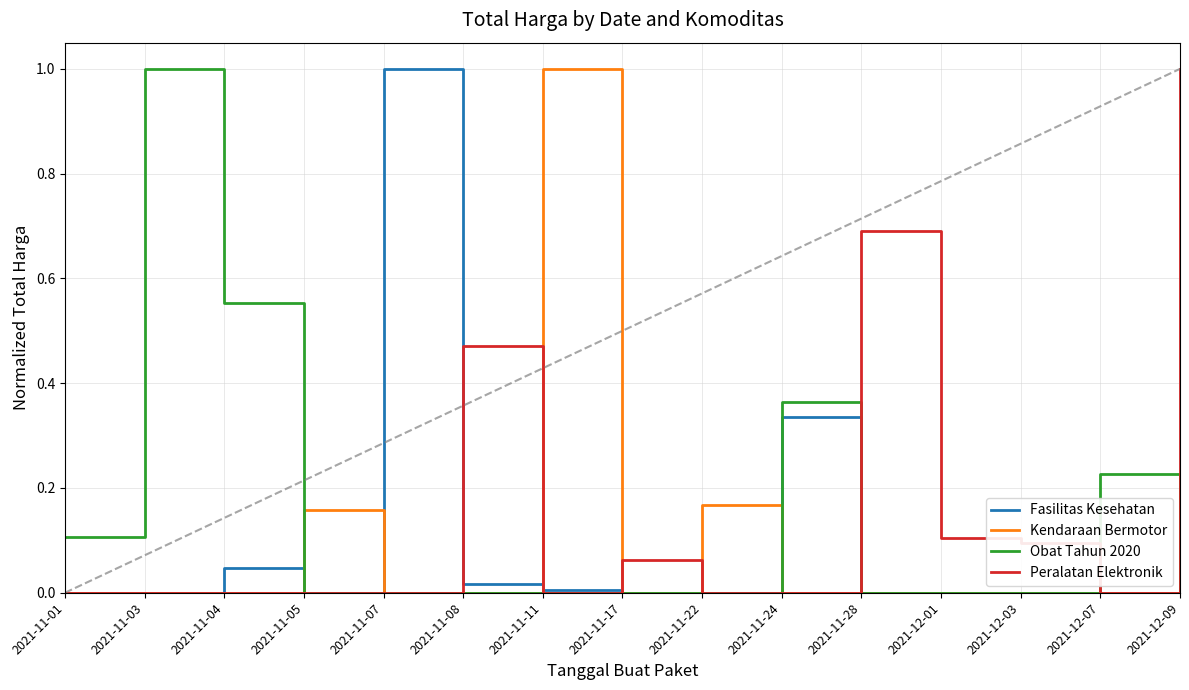

Which series has the largest total across all categories?

Peralatan Elektronik